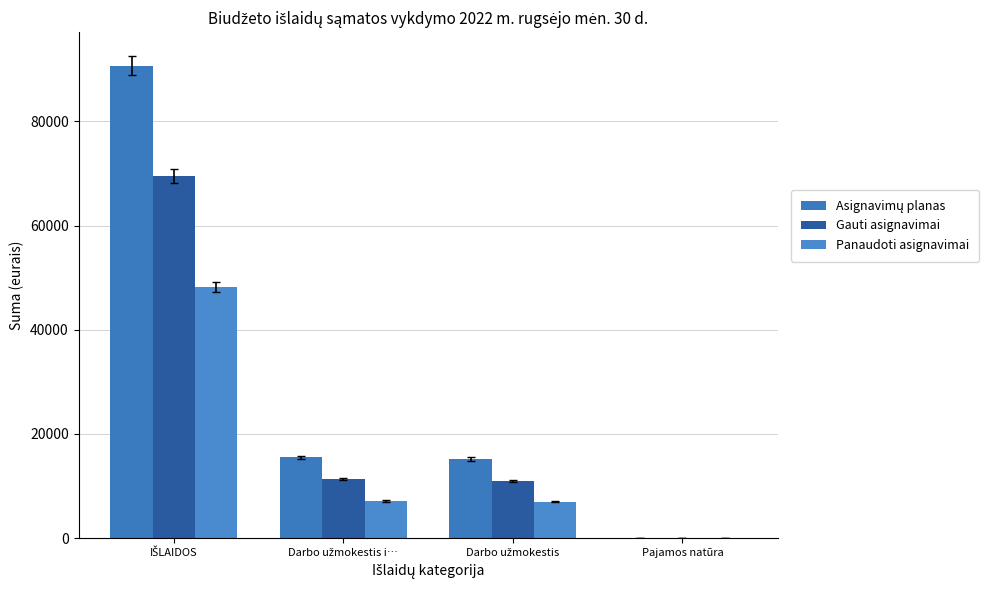

List the series in order of their peak value, highest first.

Asignavimų planas, Gauti asignavimai, Panaudoti asignavimai